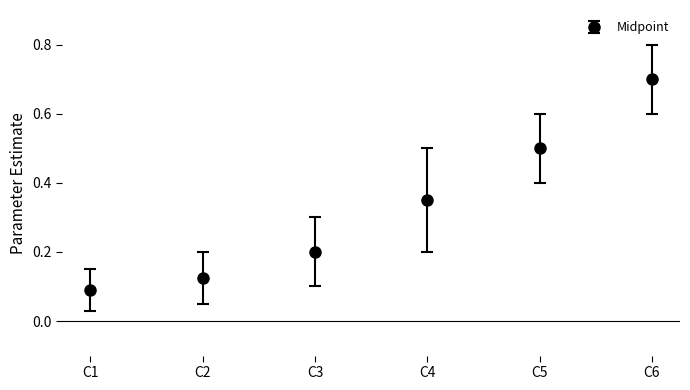

What is the value of the 5th point from the left?

0.5